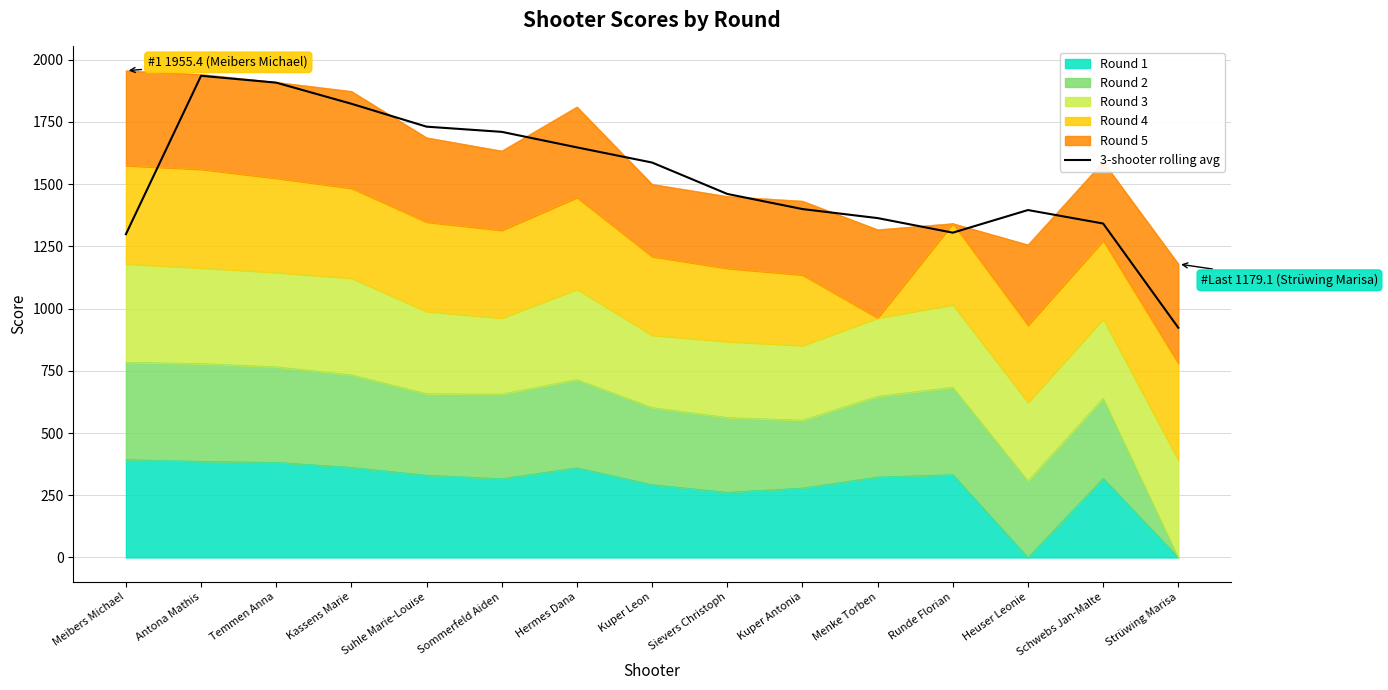

How many interior local peaks (higher than both neighbors) does the data have?

2